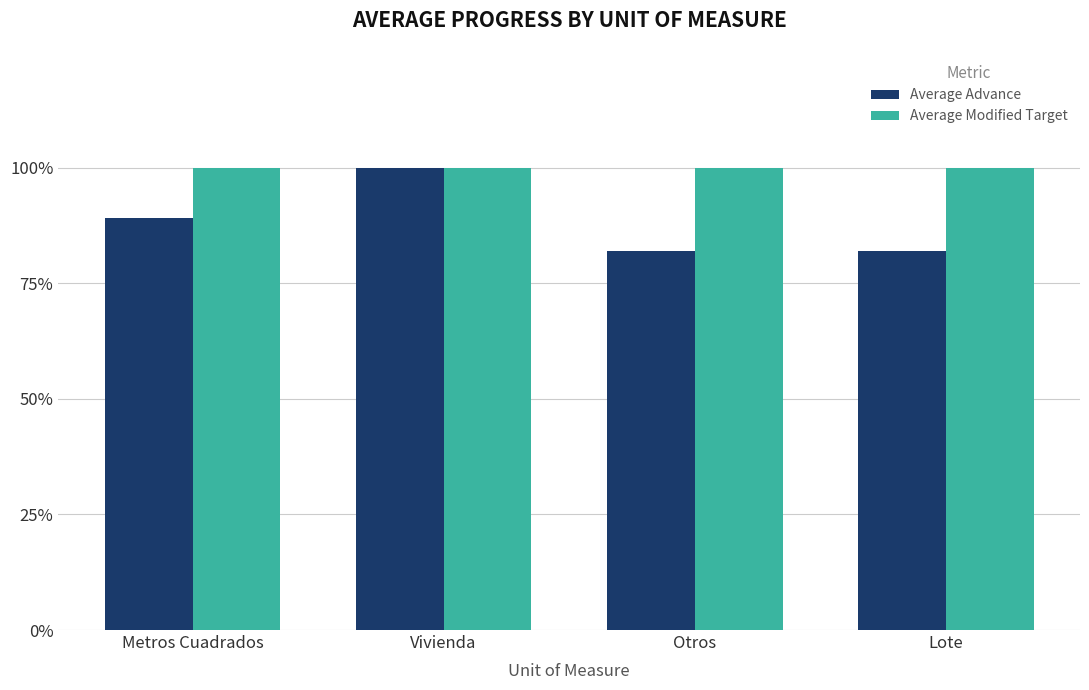

What are all the series names shown in the legend?

Average Advance, Average Modified Target